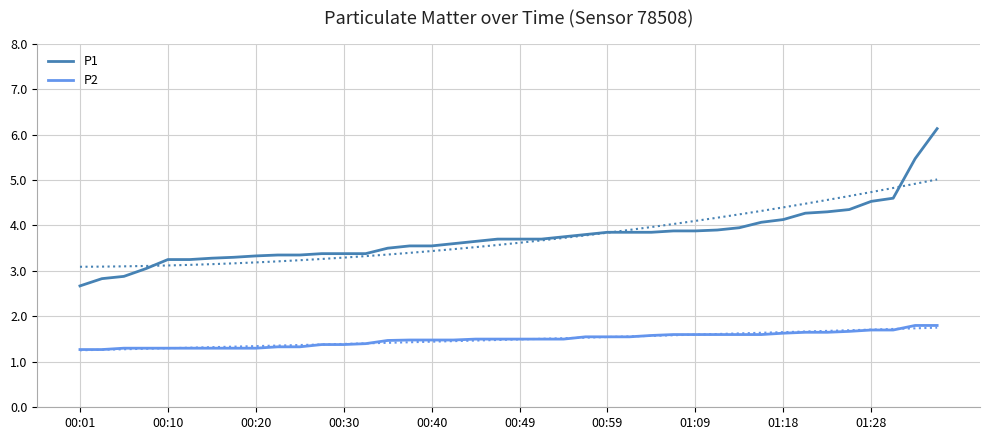

What is the greatest value displayed?

6.1